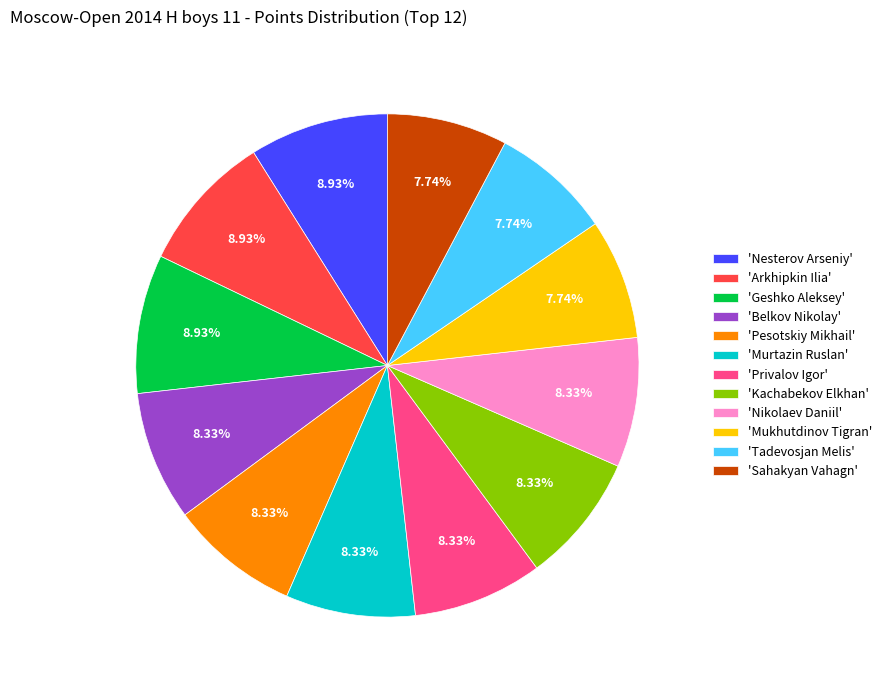

Combined, do 'Belkov Nikolay' and 'Tadevosjan Melis' account for over 50%?

No